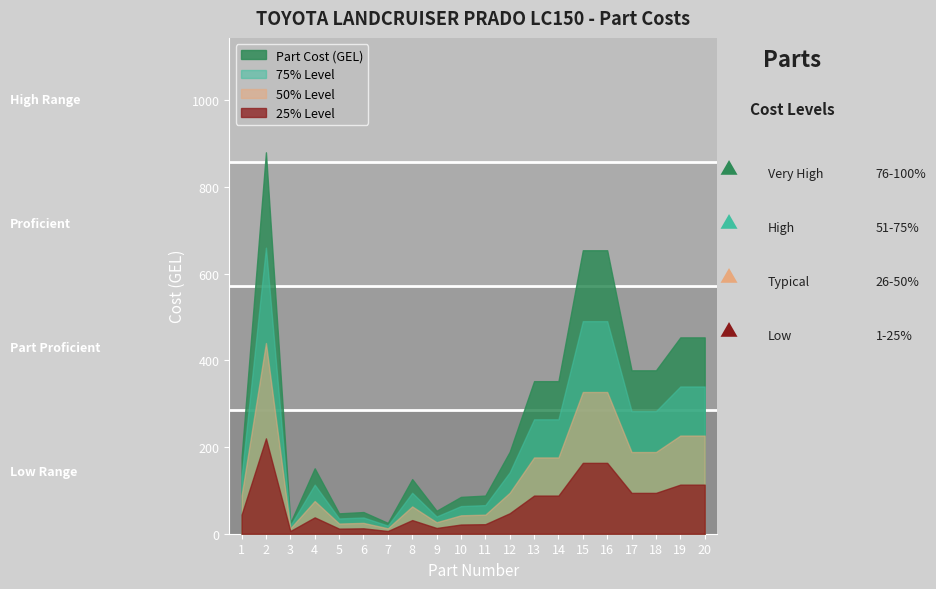

Is it true that the value at 10 is 85?

True